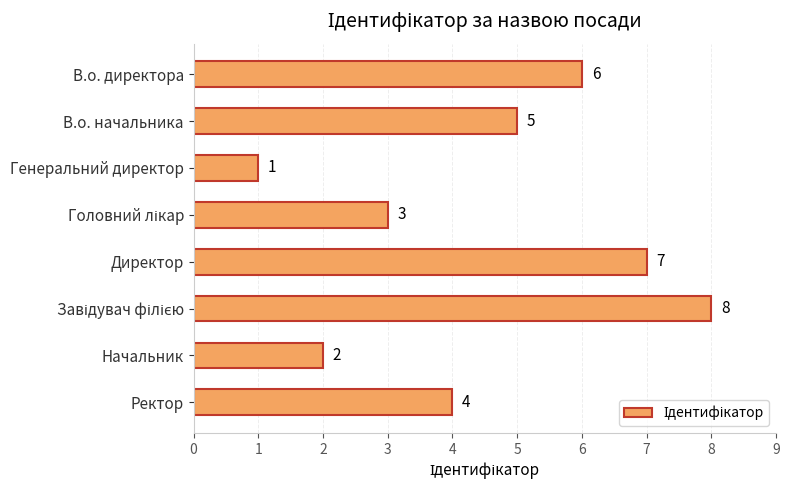

Are the bars horizontal?

Yes